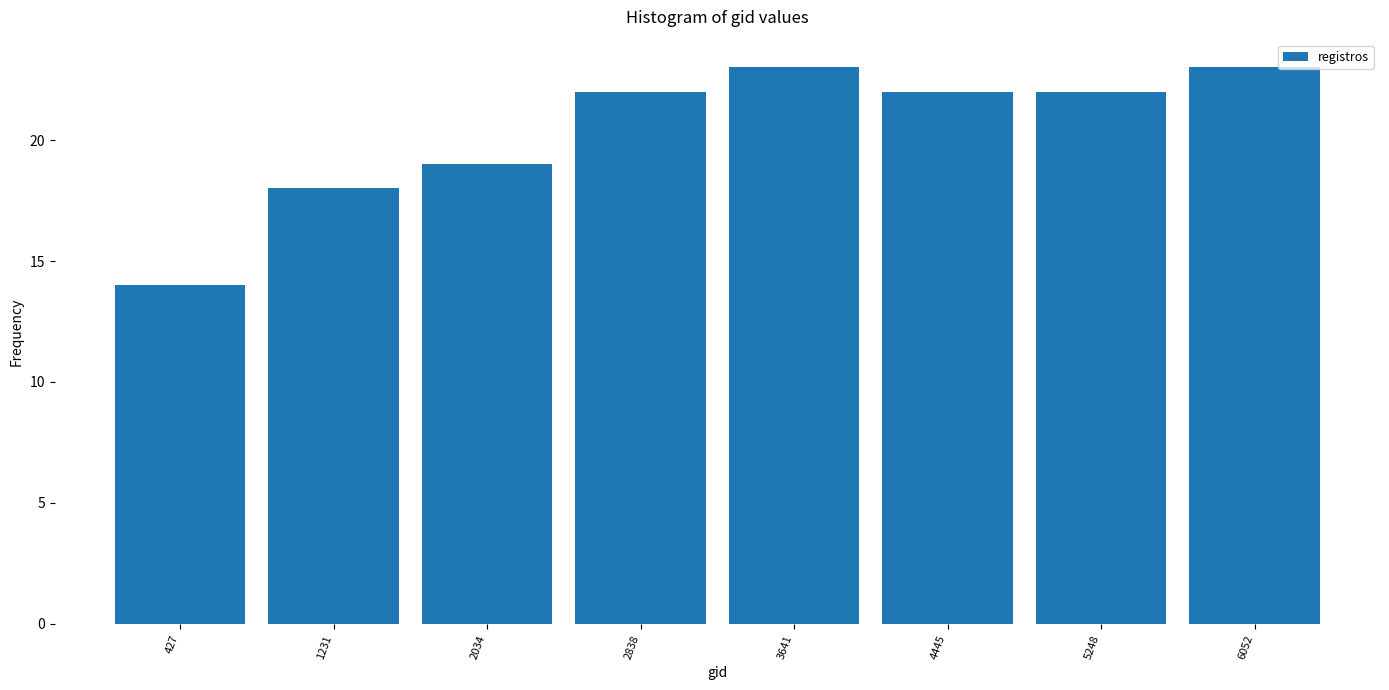

Reading left to right, list every bar in this chart as the range it spans on the x-axis followed by its height. Neither the bar edges nor the heights are printed on the chart, so give them approximately, as read against the axes.

0 to 800: 14
800 to 1600: 18
1600 to 2400: 19
2400 to 3200: 22
3200 to 4000: 23
4000 to 4800: 22
4800 to 5700: 22
5700 to 6500: 23